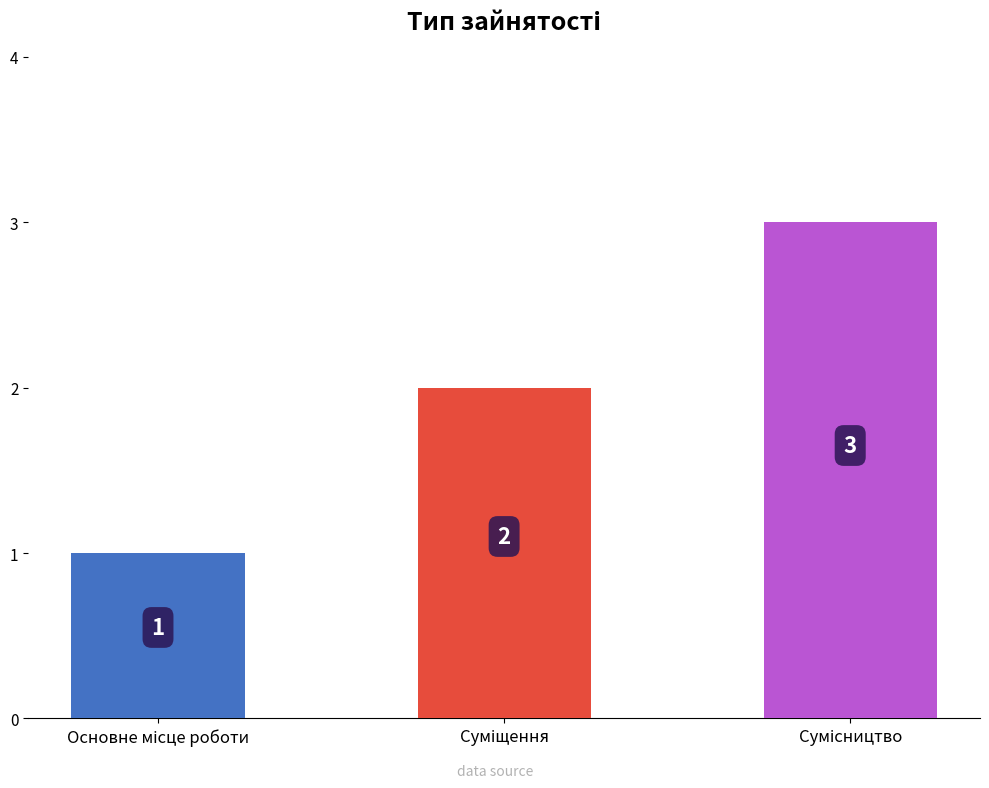

How many bars are there in total?

3